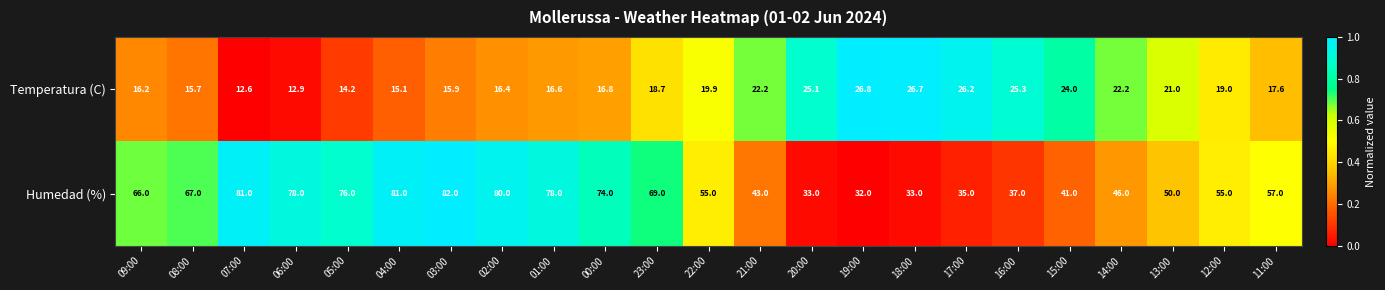

What is the greatest value displayed?

82.0